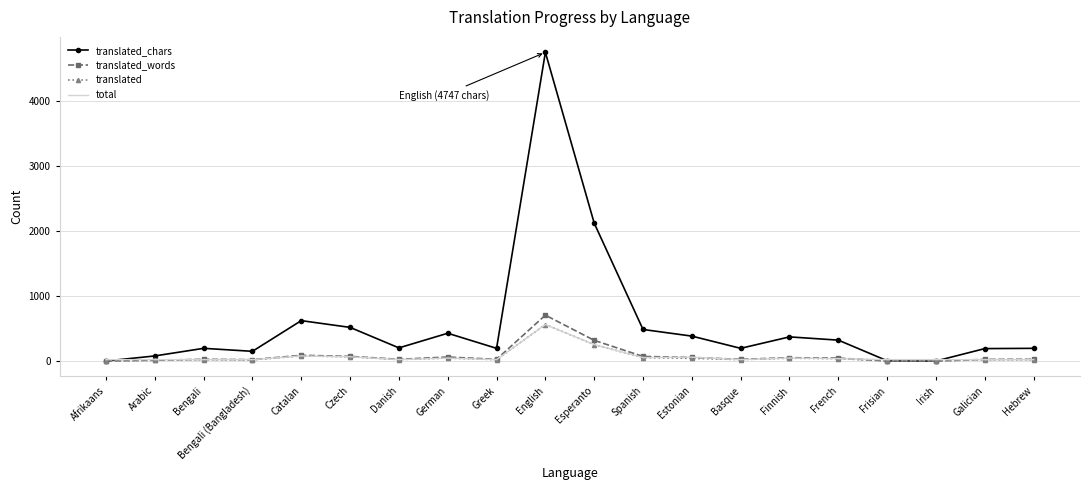

Is it true that total equals 52 at Spanish?

True